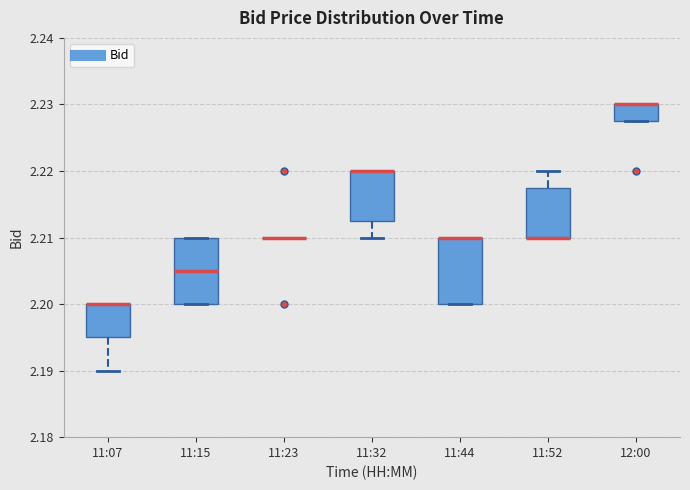

Reading left to right, transcribe this box plot: for each box, give where its median line is, the range the box spans, and where its two whiskers end, as read against the y-axis. The values are not printed on the chart, so give them approximately, as read against the axis.

11:07: median 2.200 (drawn on the box's upper edge), box 2.195 to 2.200, whiskers 2.190 to 2.200
11:15: median 2.205, box 2.200 to 2.210, whiskers 2.200 to 2.210
11:23: box collapsed to a line at 2.210, whiskers 2.210 to 2.210
11:32: median 2.220 (drawn on the box's upper edge), box 2.213 to 2.220, whiskers 2.210 to 2.220
11:44: median 2.210 (drawn on the box's upper edge), box 2.200 to 2.210, whiskers 2.200 to 2.210
11:52: median 2.210 (drawn on the box's lower edge), box 2.210 to 2.218, whiskers 2.210 to 2.220
12:00: median 2.230 (drawn on the box's upper edge), box 2.228 to 2.230, whiskers 2.228 to 2.230